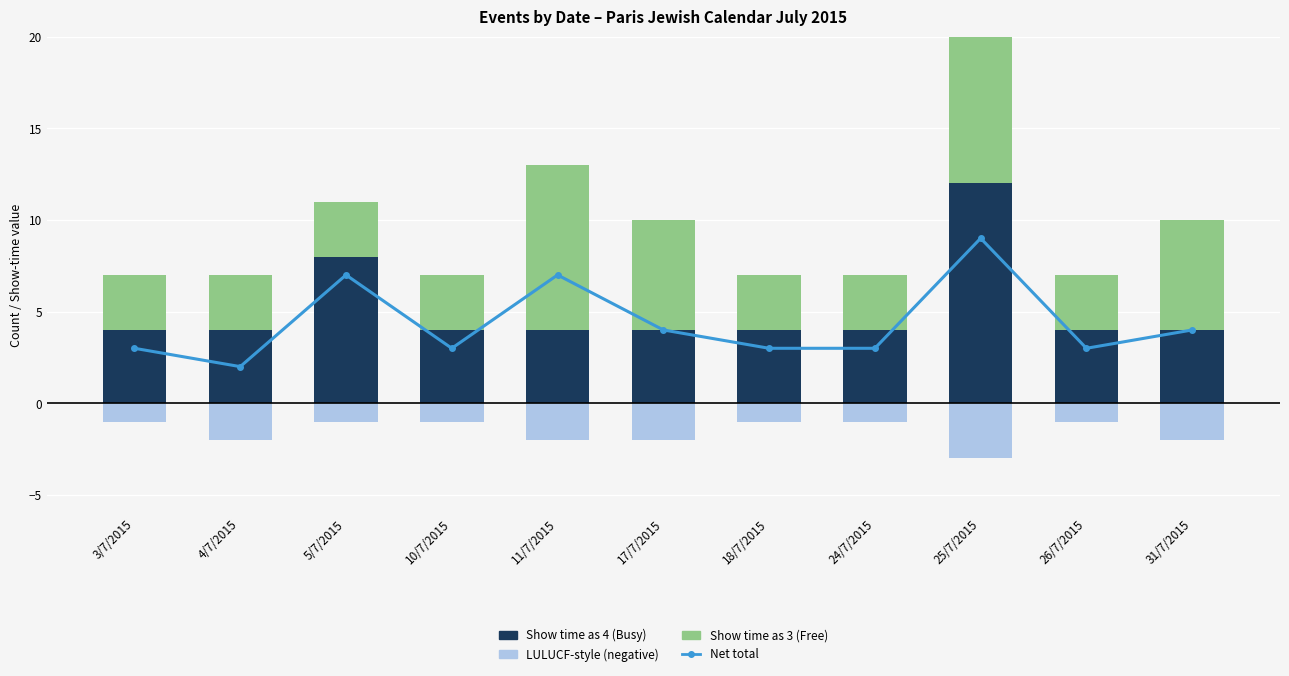

What is the smallest value displayed?

-3